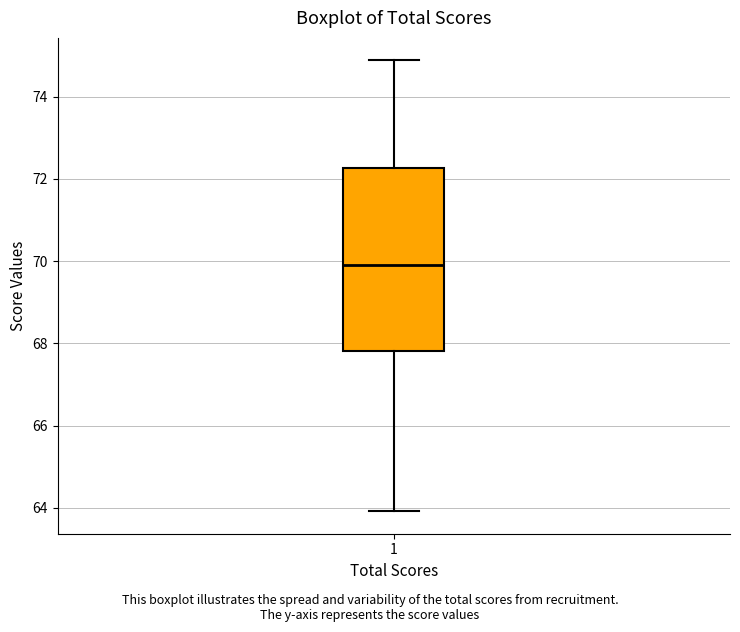

Transcribe this box plot: give where the median line is, the range the box spans, and where the two whiskers end, as read against the y-axis. The values are not printed on the chart, so give them approximately, as read against the axis.

median 70.0, box 67.8 to 72.2, whiskers 64.0 to 74.8